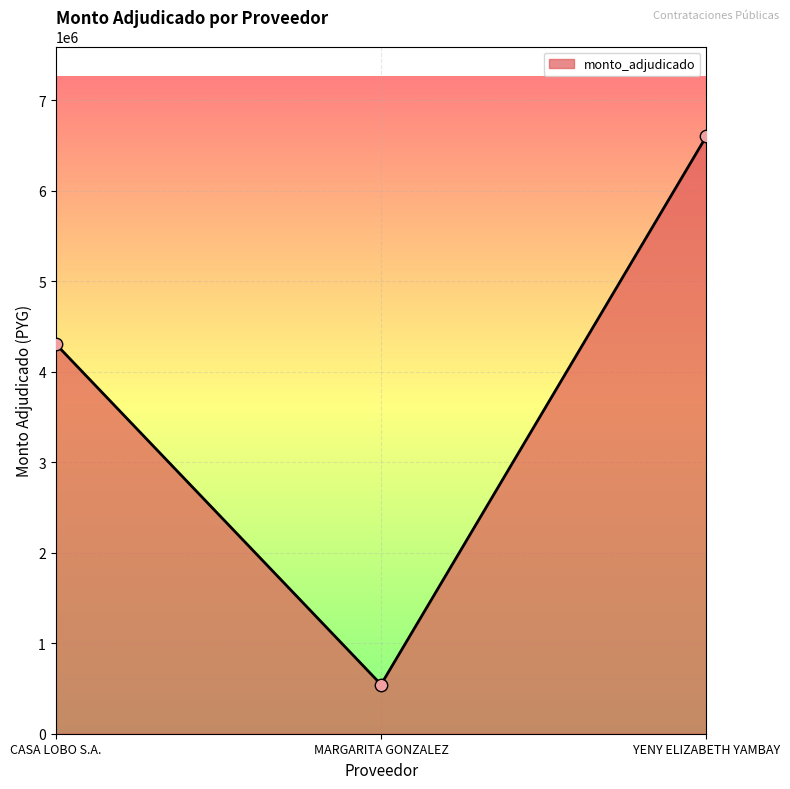

What is the change in value from MARGARITA GONZALEZ to YENY ELIZABETH YAMBAY?

+6062000